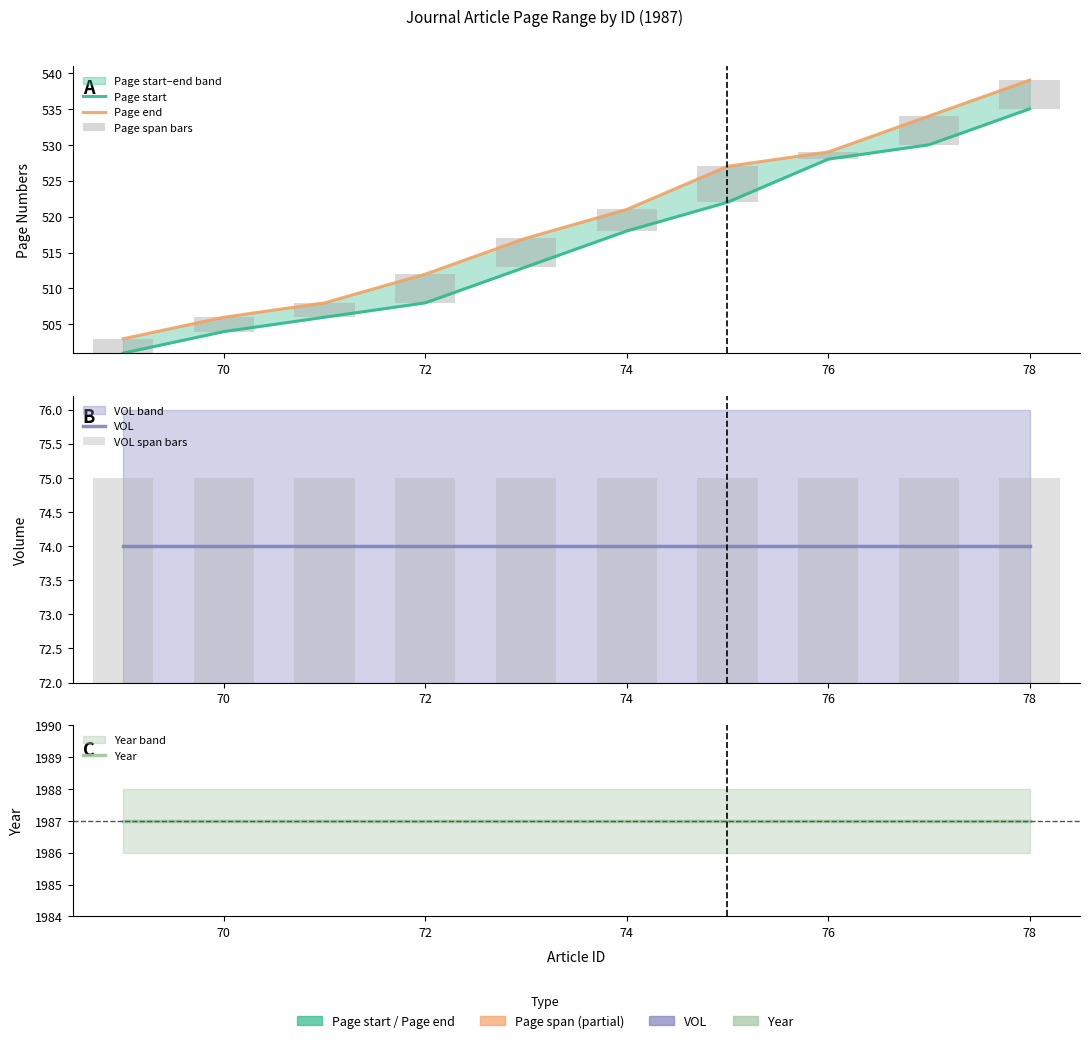

At how many categories does at least one series exceed 1352?

10